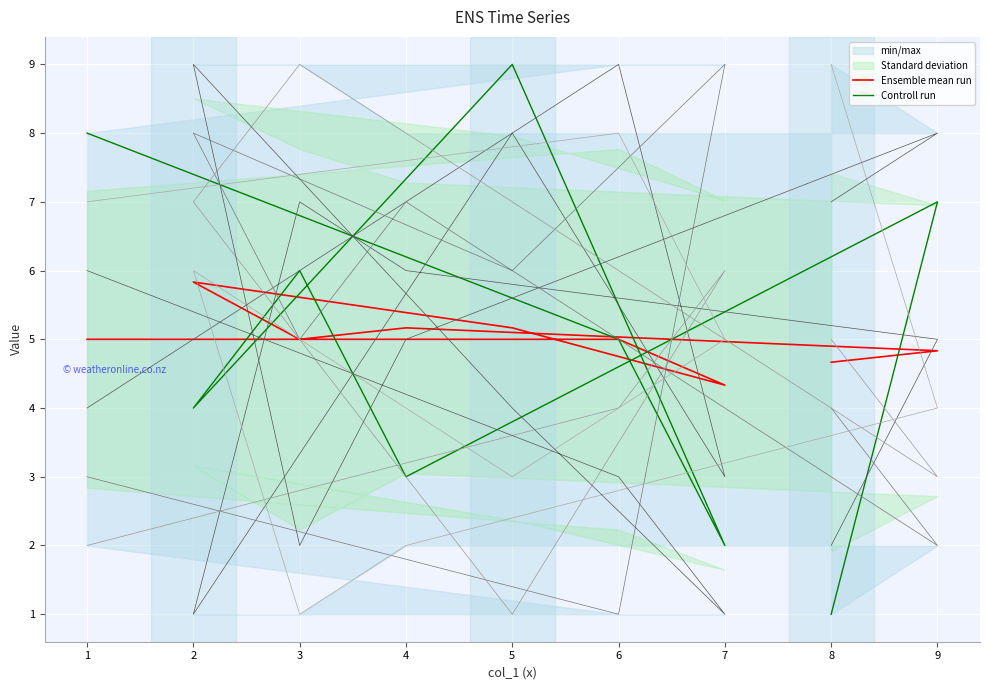

What is the smallest value displayed?

1.0